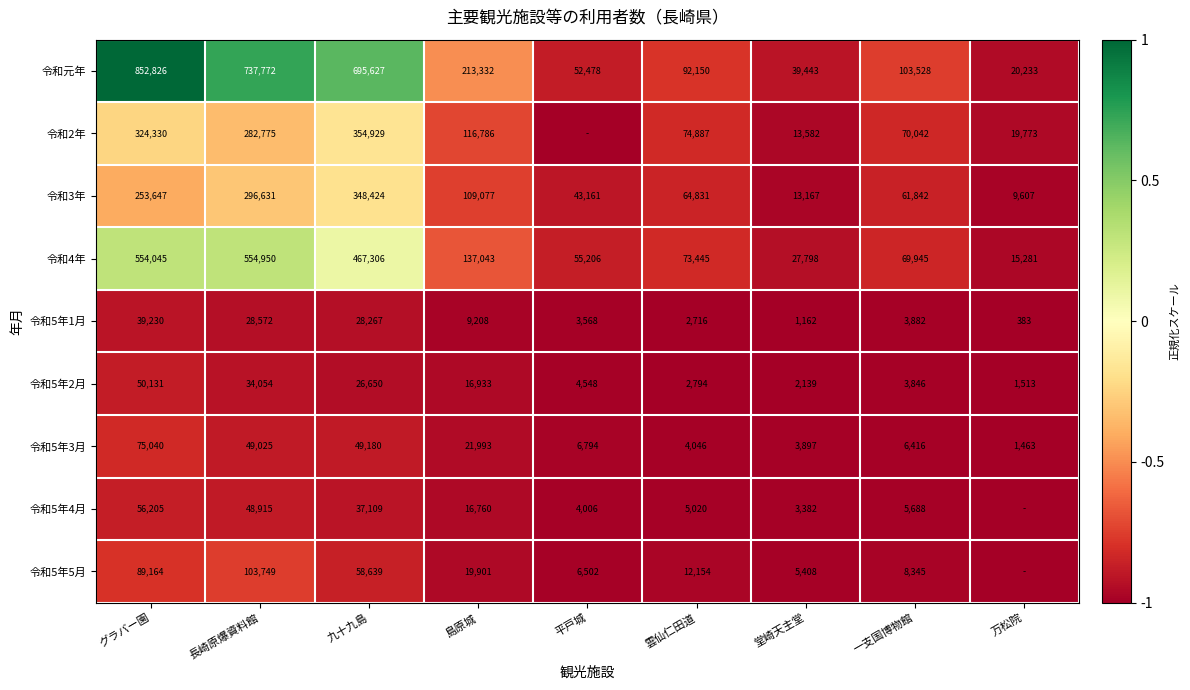

List the labels in order of 令和5年2月 value, largest first.

グラバー園, 長崎原爆資料館, 九十九島, 島原城, 平戸城, 一支国博物館, 雲仙仁田道, 堂崎天主堂, 万松院